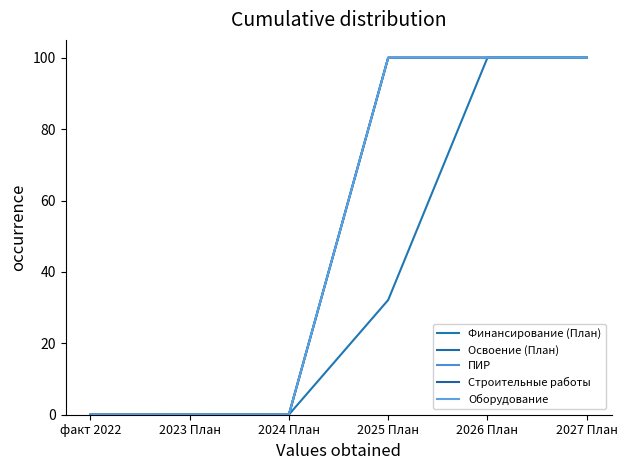

What is the average value of the Строительные работы series?

50.0